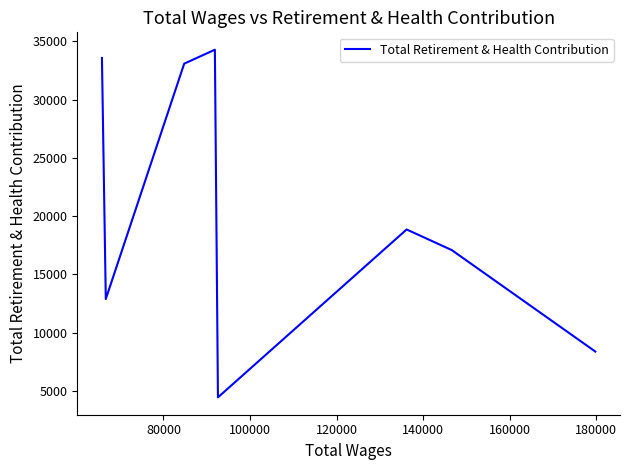

Count the number of categories in the chart.

8